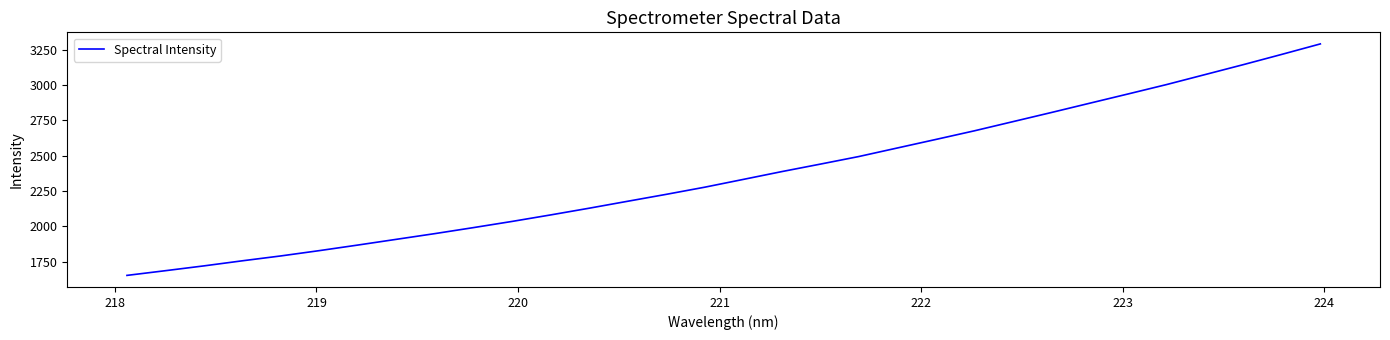

Is this an area chart (filled region under the line)?

No